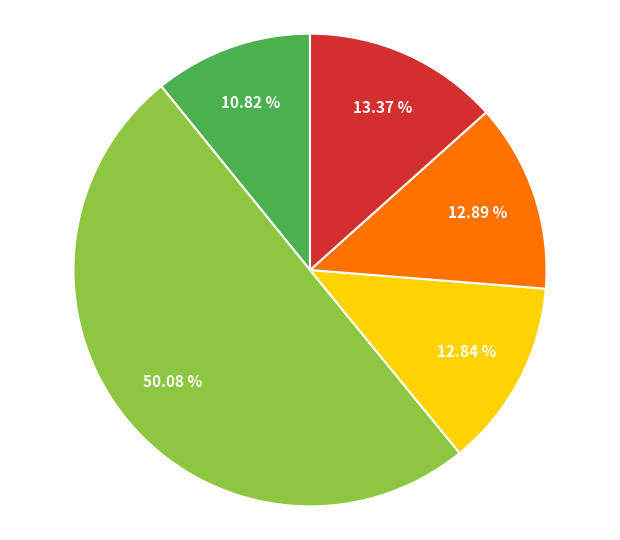

Count the number of slices in the pie.

5